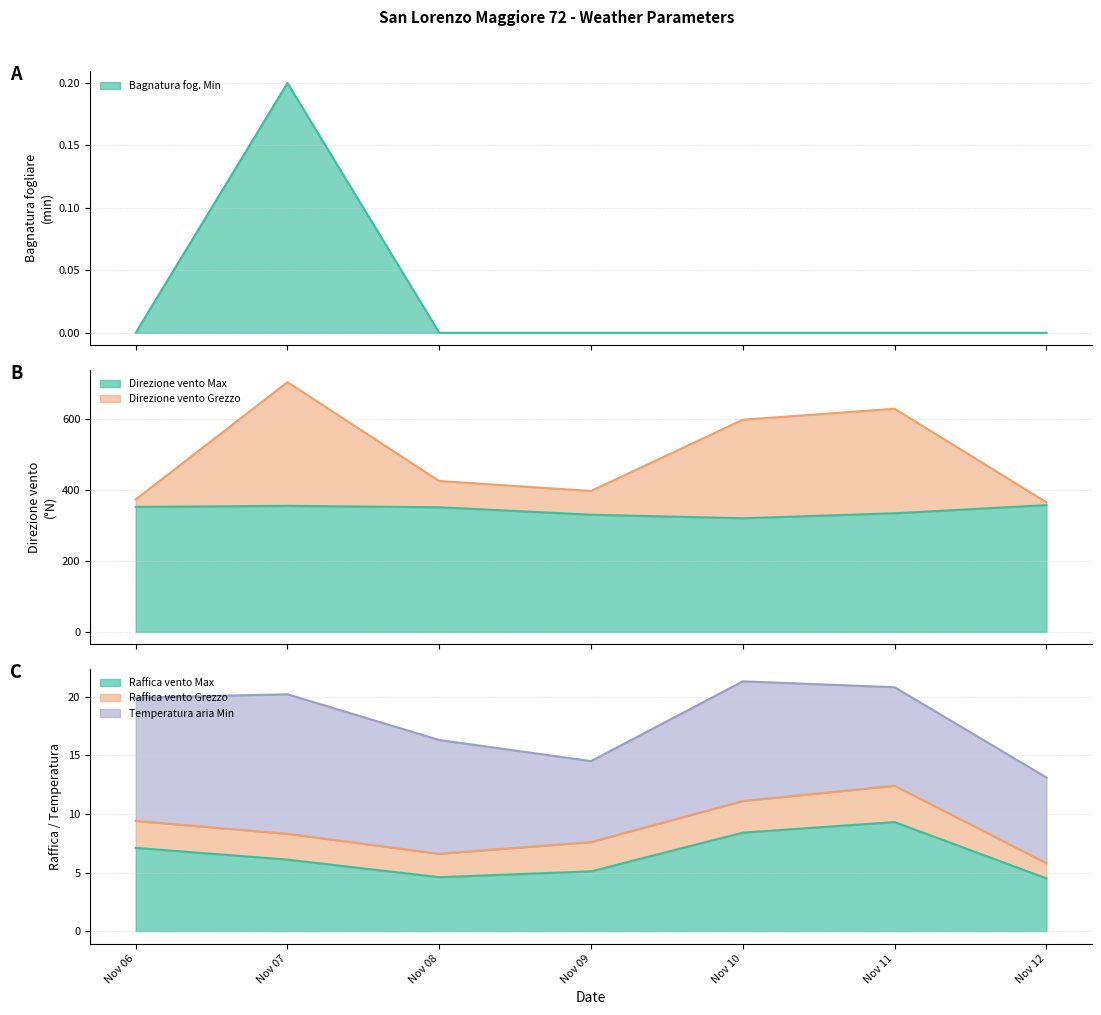

What is the spread (max minus min) of values at Nov 10?

599.0